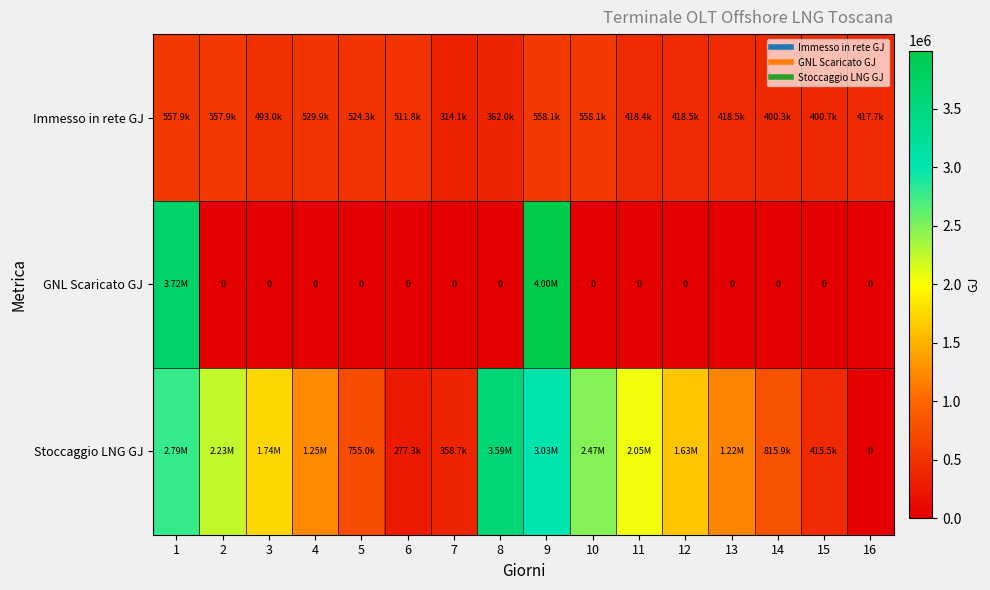

At 6, list the series in order from smallest to largest.

GNL Scaricato GJ, Stoccaggio LNG GJ, Immesso in rete GJ